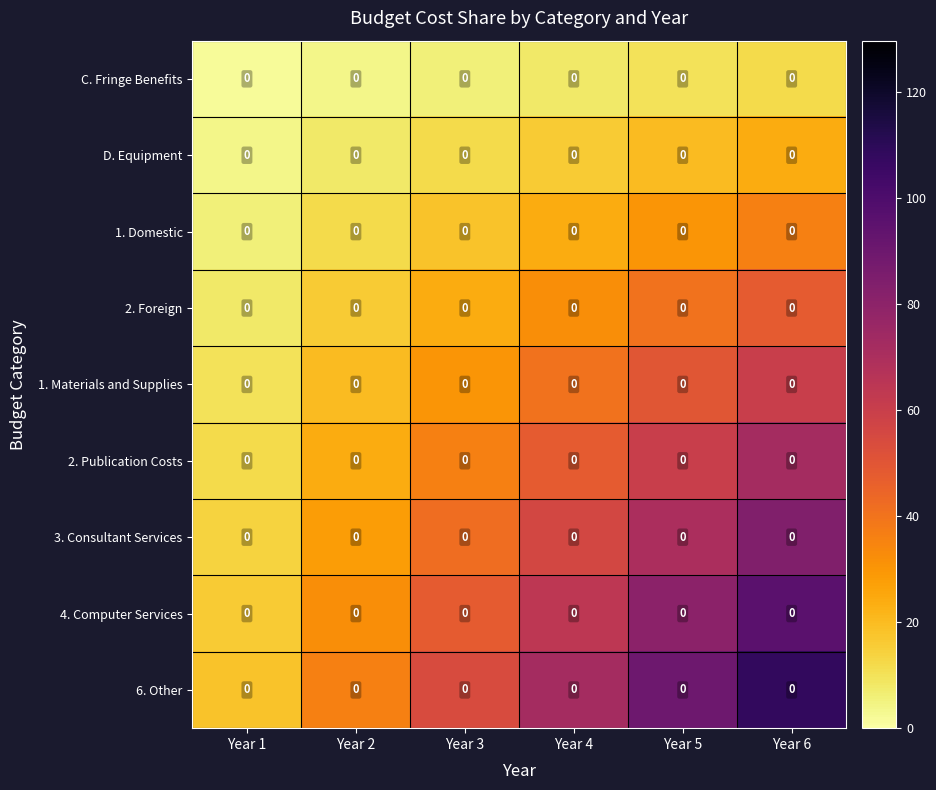

What is the sum of the 2. Publication Costs values at Year 4 and Year 2?

72